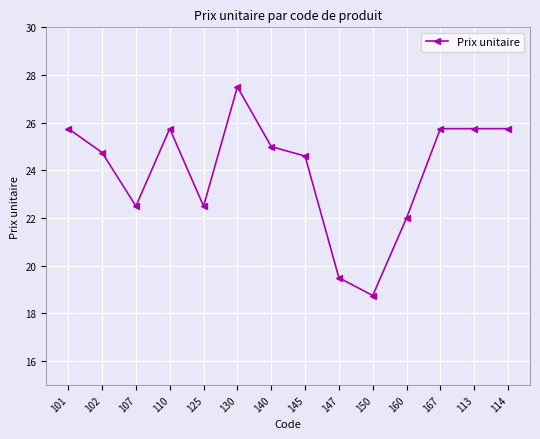

Count the number of categories in the chart.

14